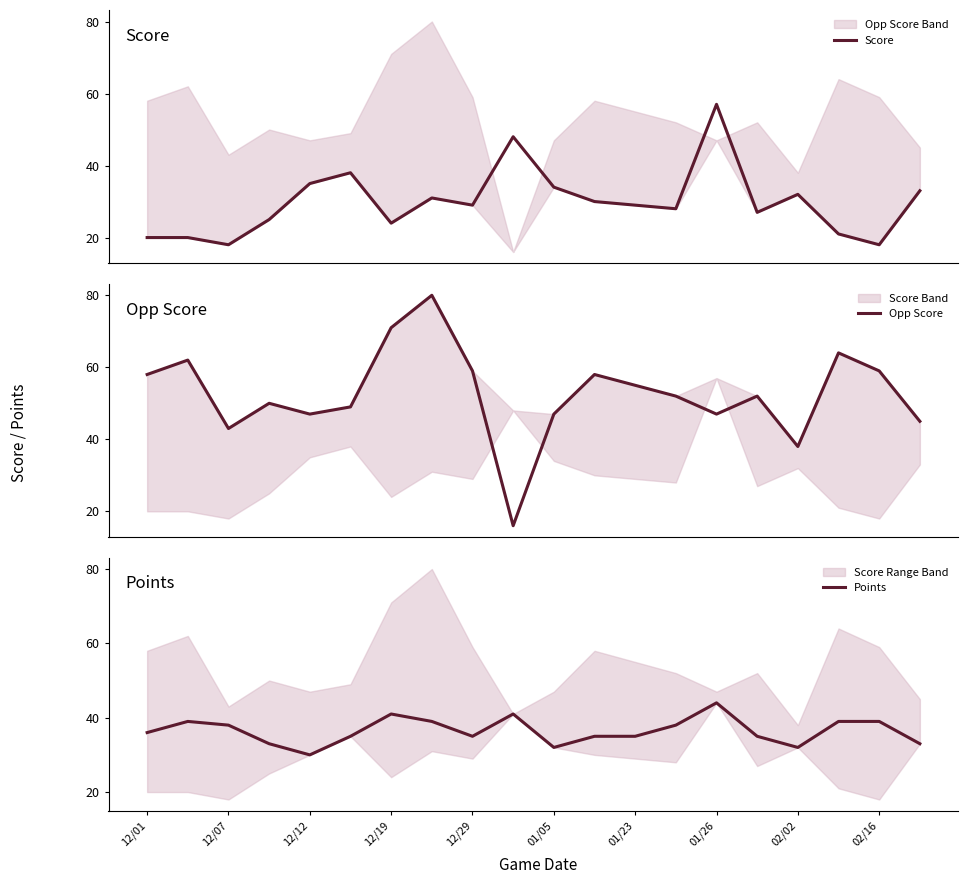

What is the maximum value for Opp Score?

80